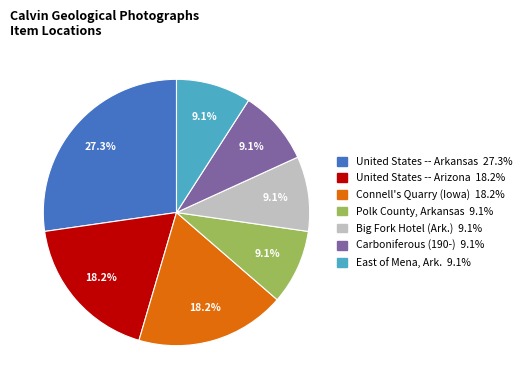

Count the number of slices in the pie.

7